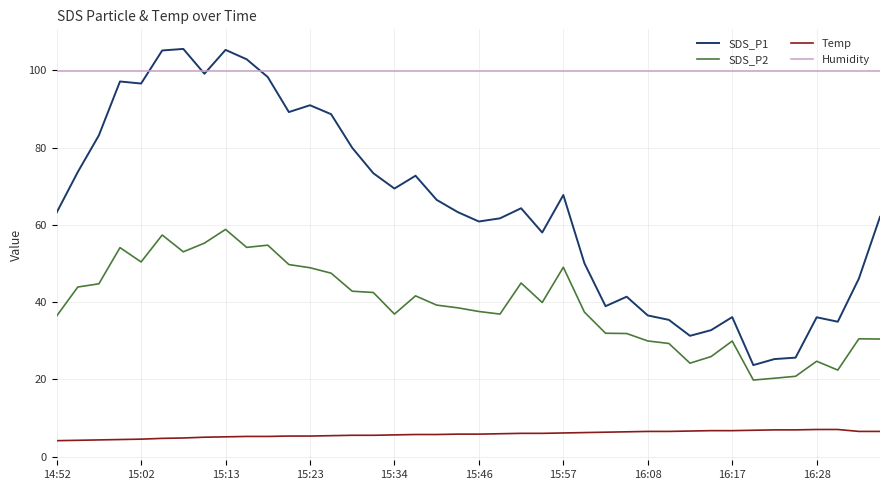

Does the chart have visible grid lines?

Yes